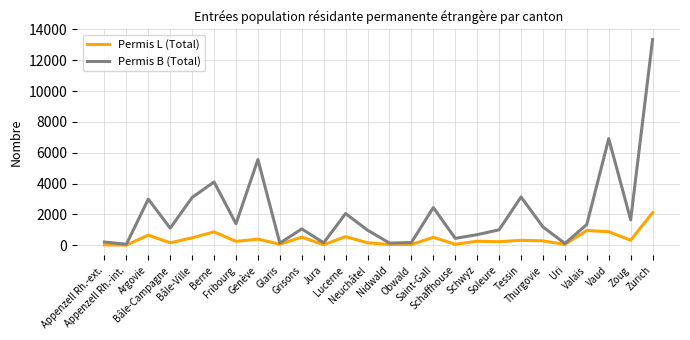

What is the total value across all series at Grisons?

1589